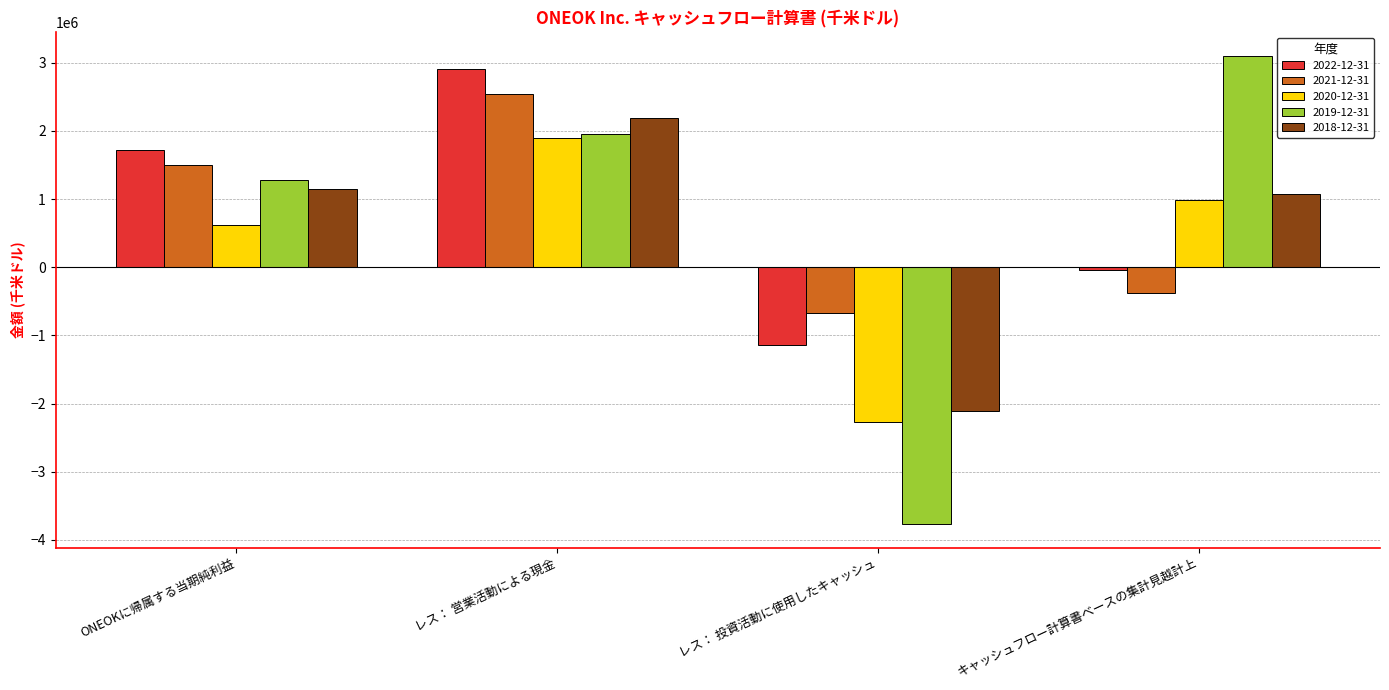

True or false: 2020-12-31 has a value of -2270529 at レス： 投資活動に使用したキャッシュ.

True